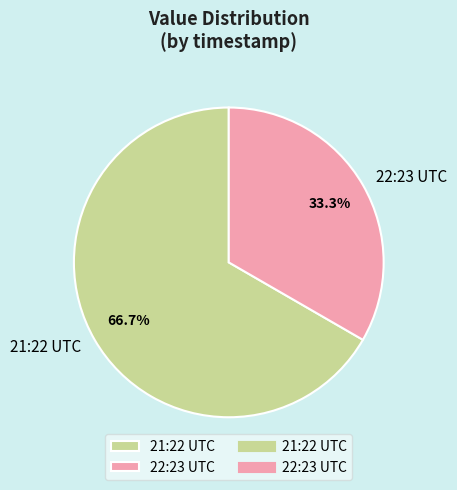

How many slices are in this pie chart?

2